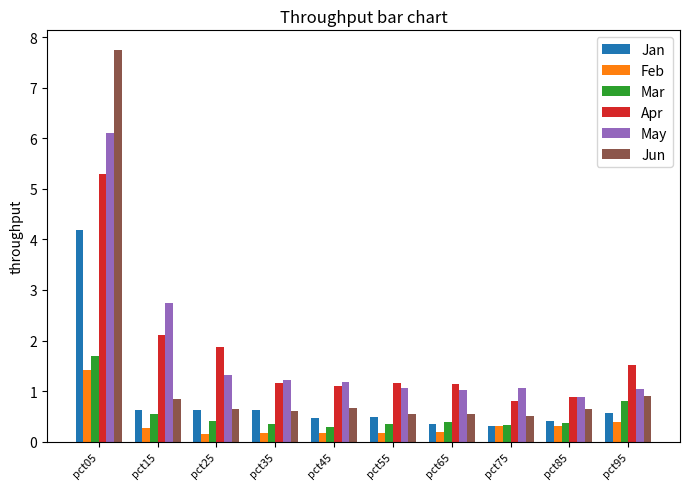

What is the minimum value for Apr?

0.8